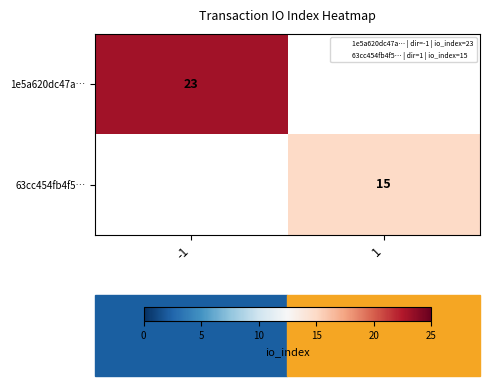

List the labels in order of 63cc454fb4f5… value, smallest first.

-1, 1